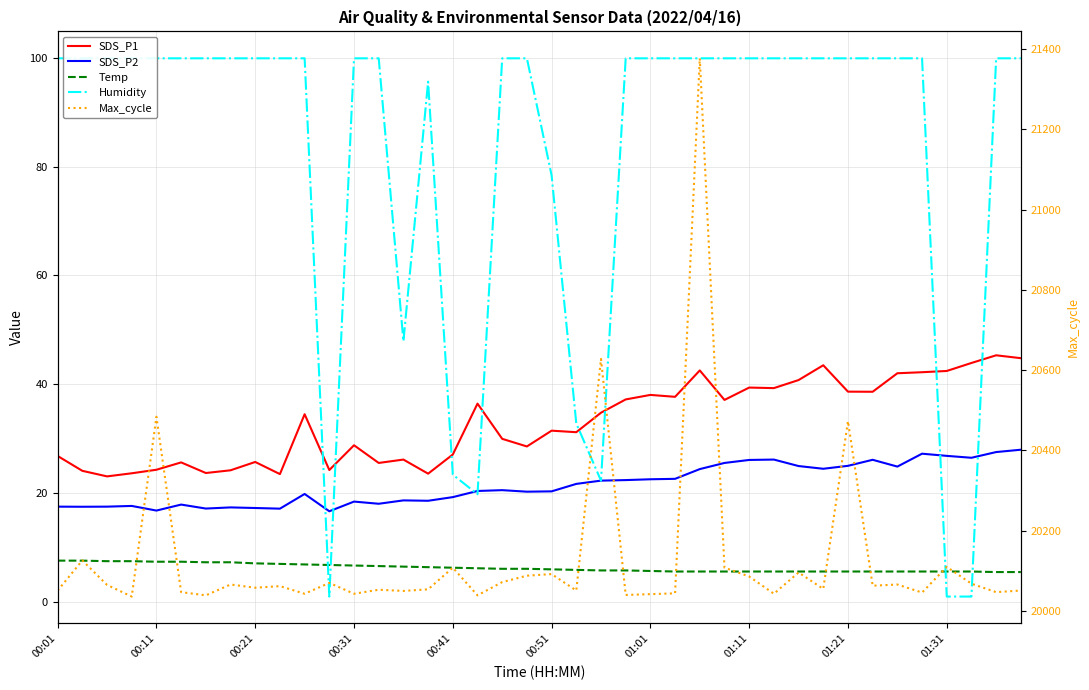

True or false: SDS_P1 and Temp cross at least once.

False